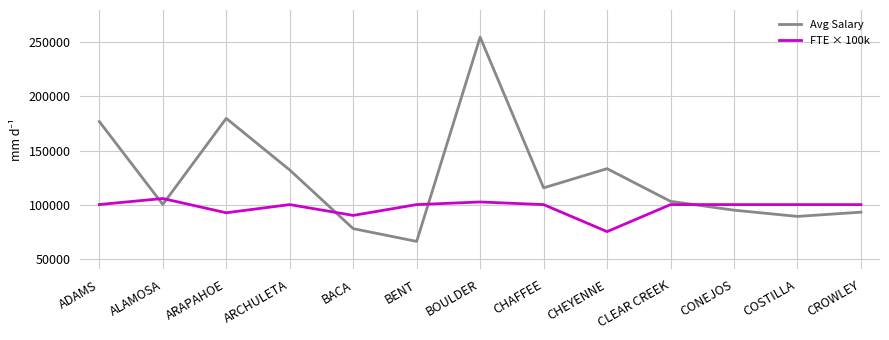

The value of Avg Salary at ALAMOSA is 100129.3. True or false?

True